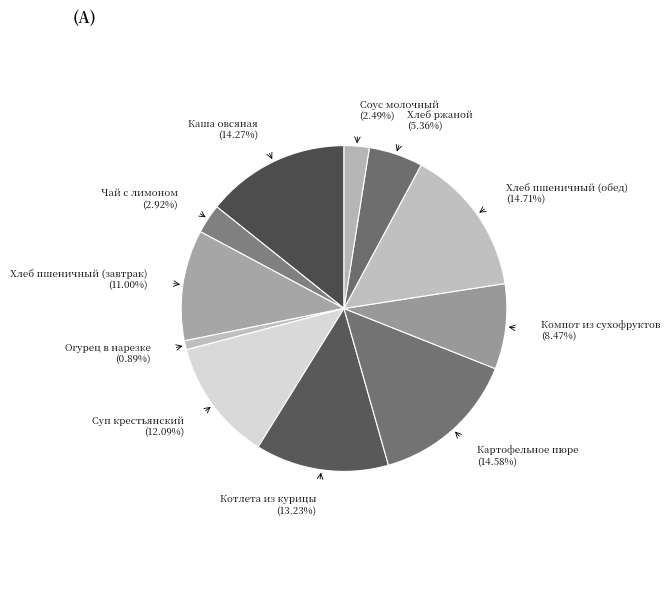

Is the sum of Суп крестьянский and Картофельное пюре greater than half?

No